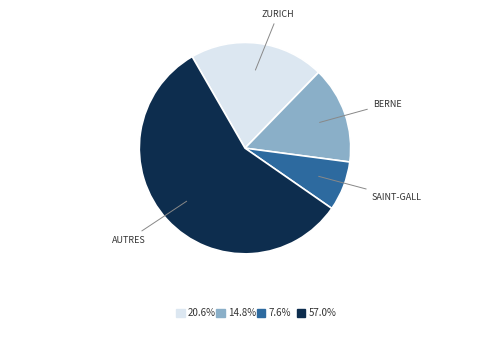

Does any single category account for the majority?

Yes